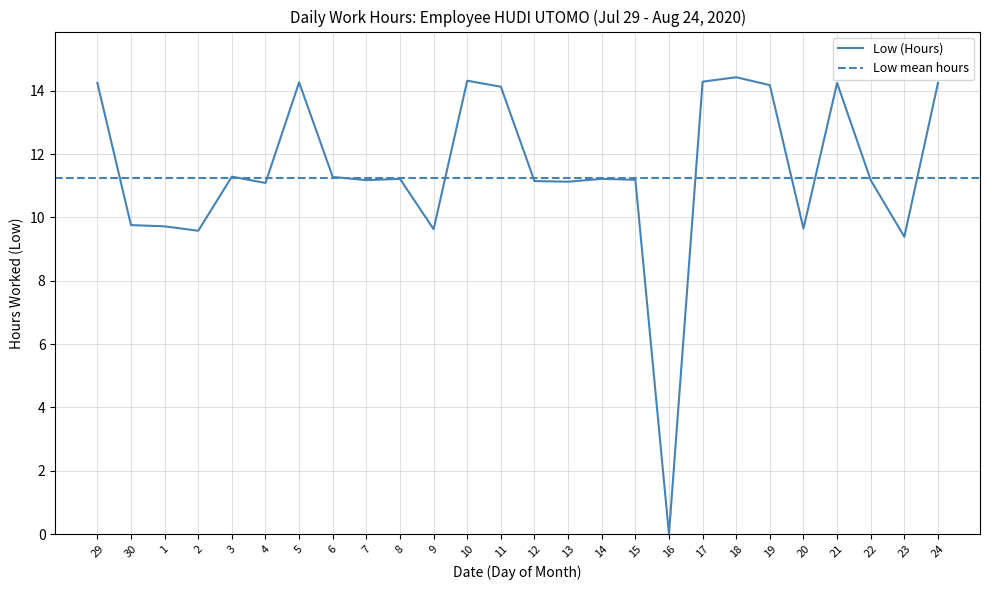

The chart shows a value of 22.1 at 29. True or false?

False